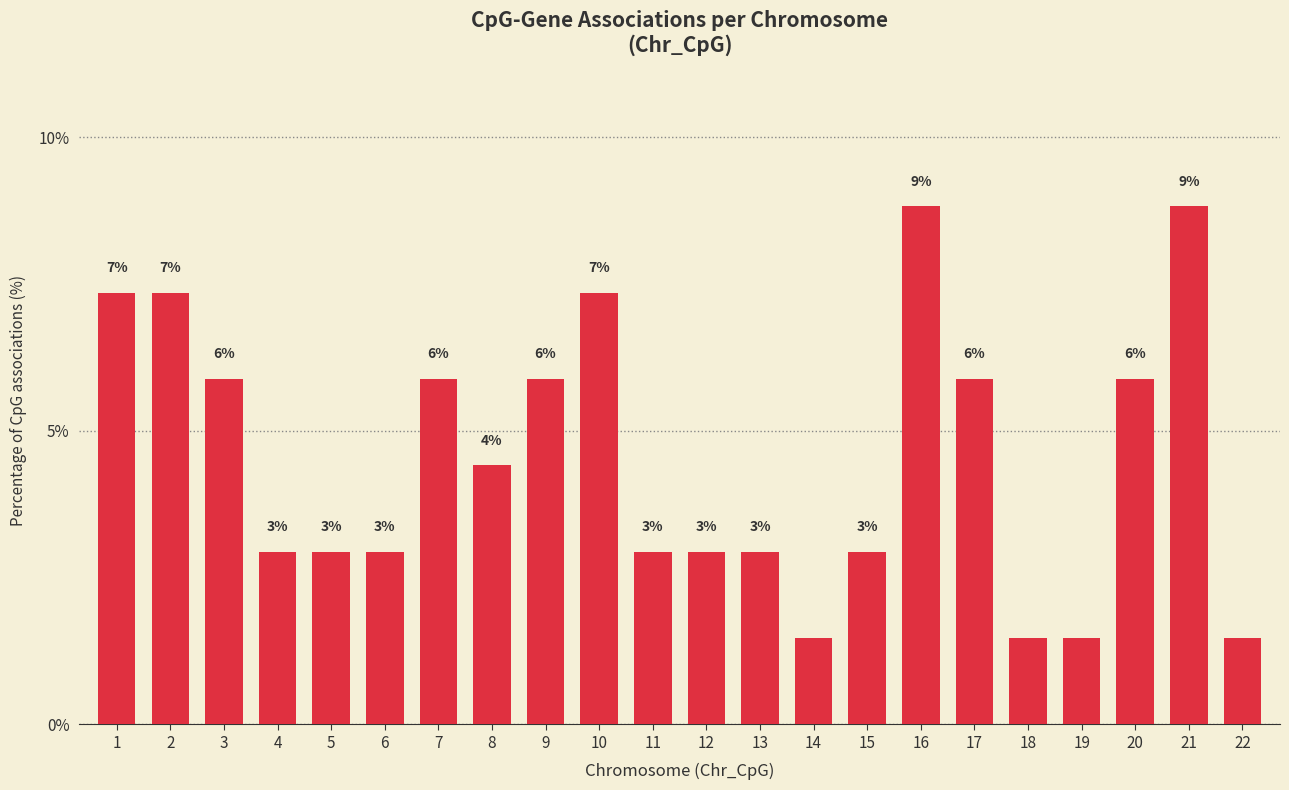

Are the bars horizontal?

No